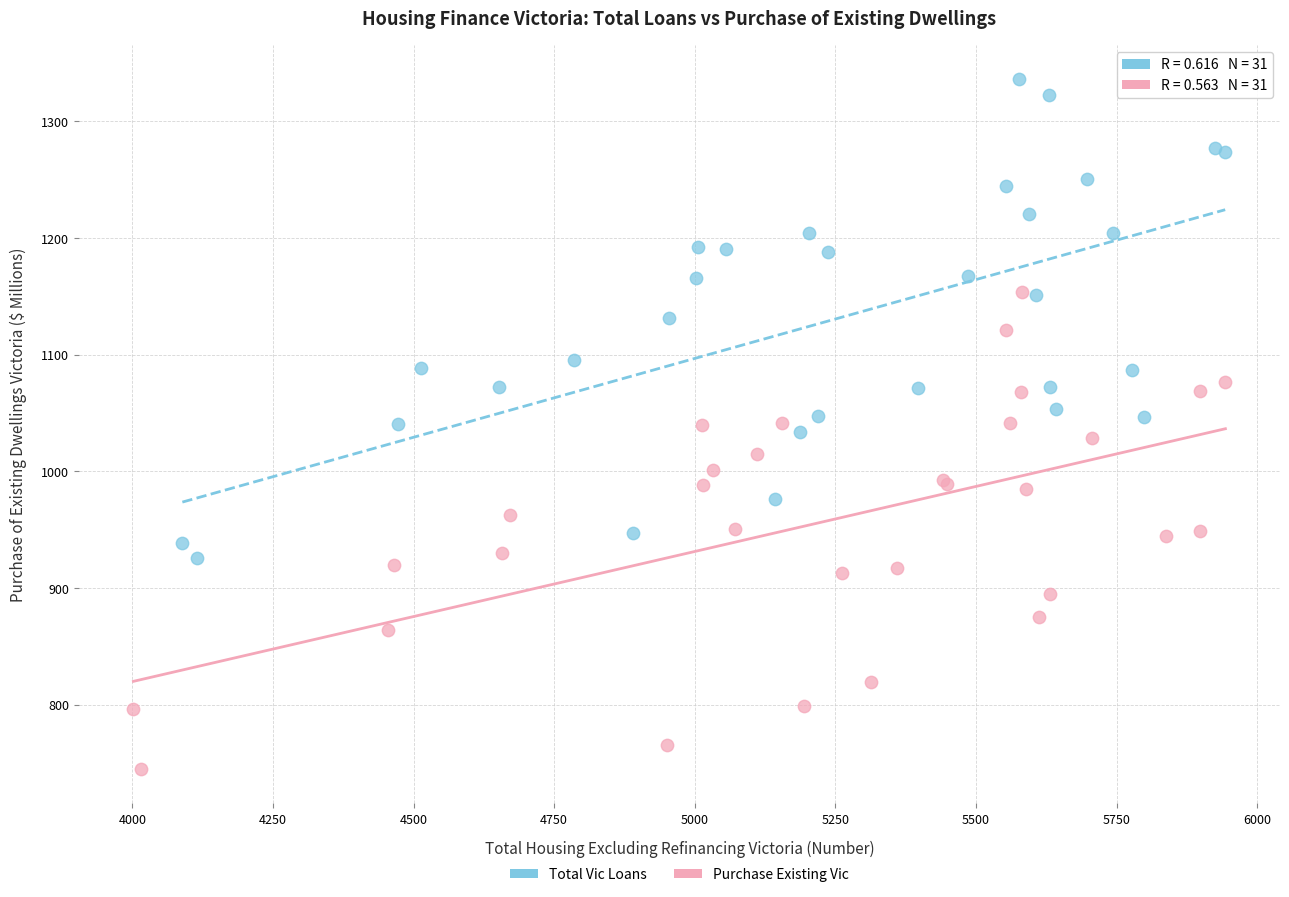

Which series contains the lowest Y value?

Purchase Existing Vic